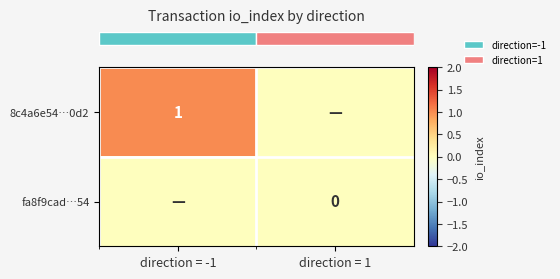

Which category has the highest value across all series?

direction = -1